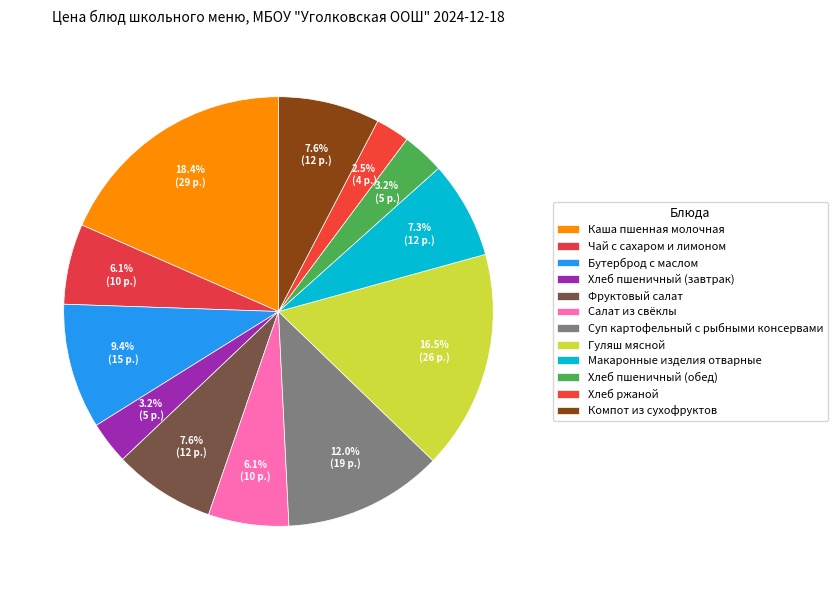

Count the number of slices in the pie.

12